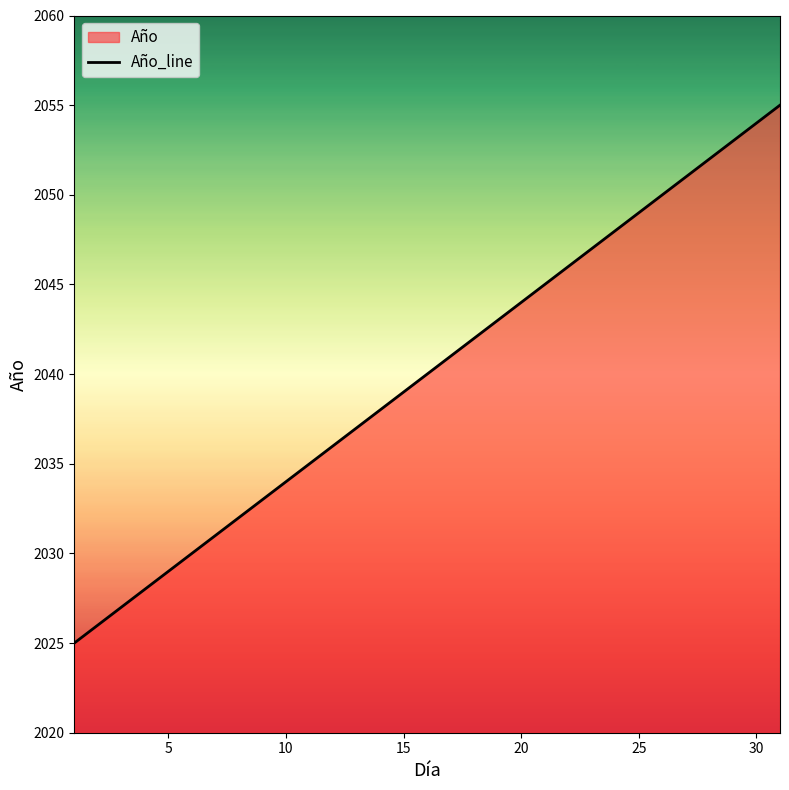

What is the minimum value shown in the chart?

2025